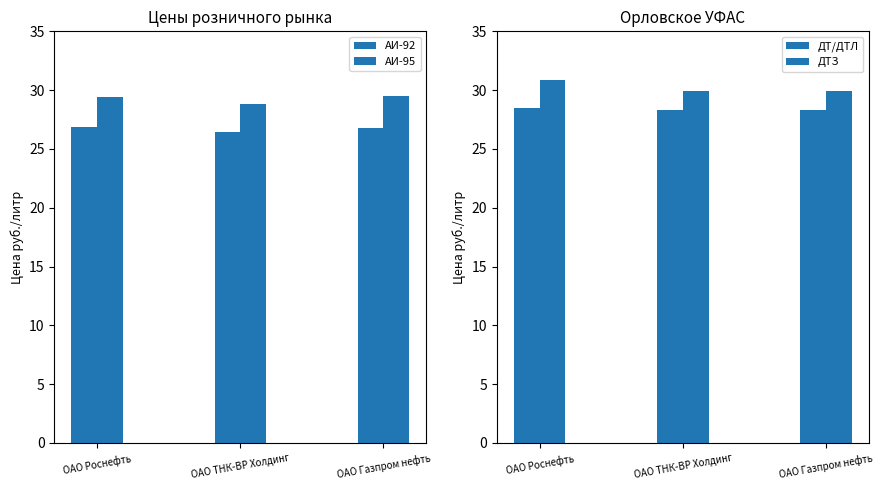

What is the total value across all series at ОАО Газпром нефть?

114.5